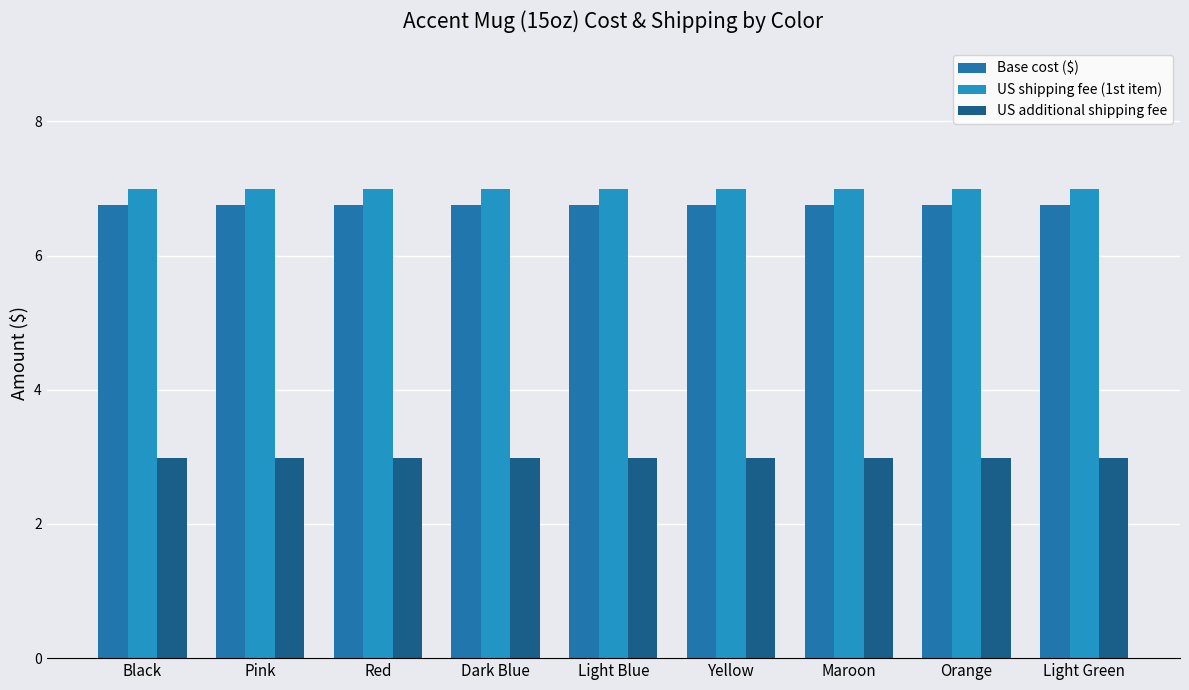

The value of US additional shipping fee at Yellow is 3.0. True or false?

True